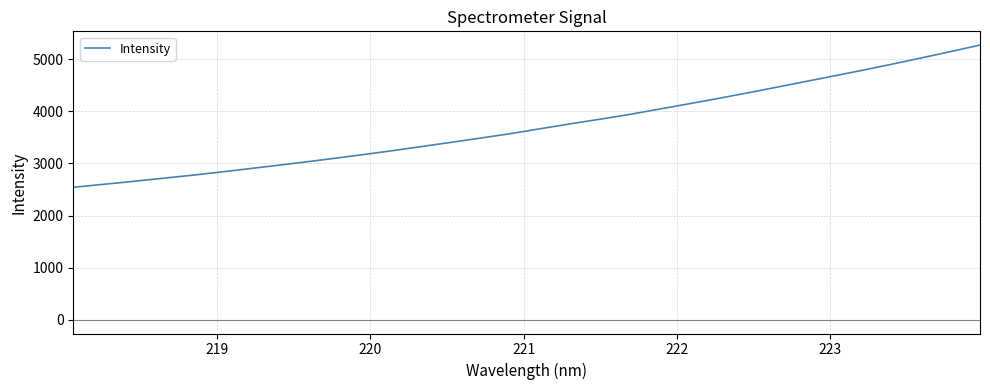

What is the smallest value displayed?

2543.0